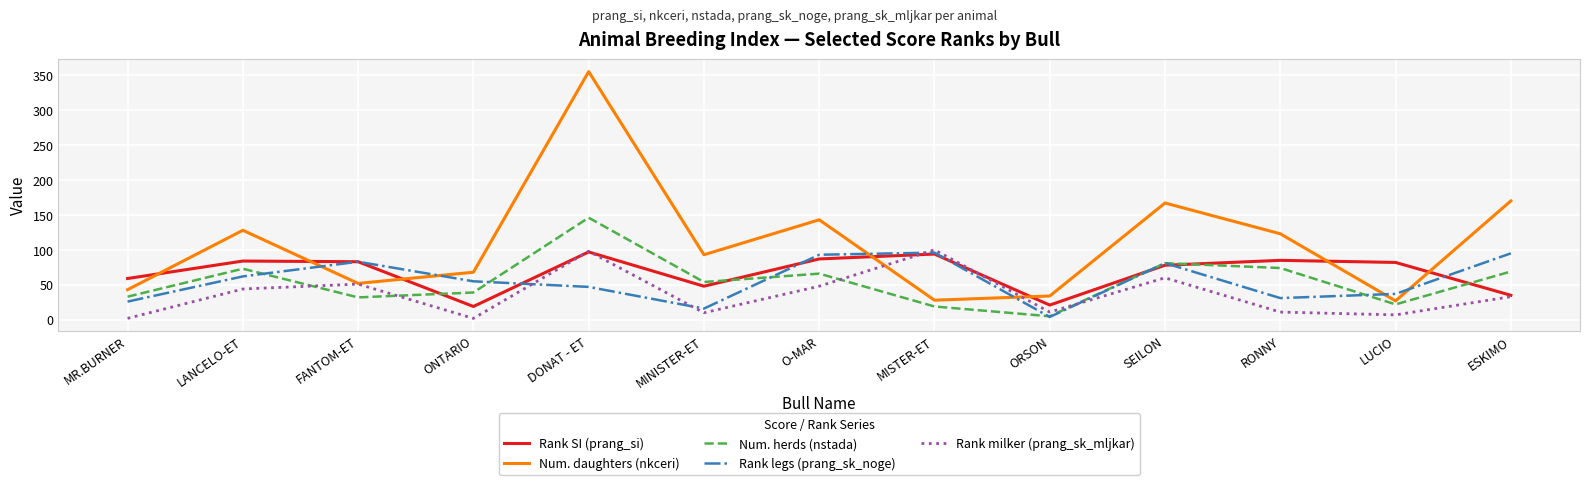

What is the difference between the highest and lowest values at ESKIMO?

137